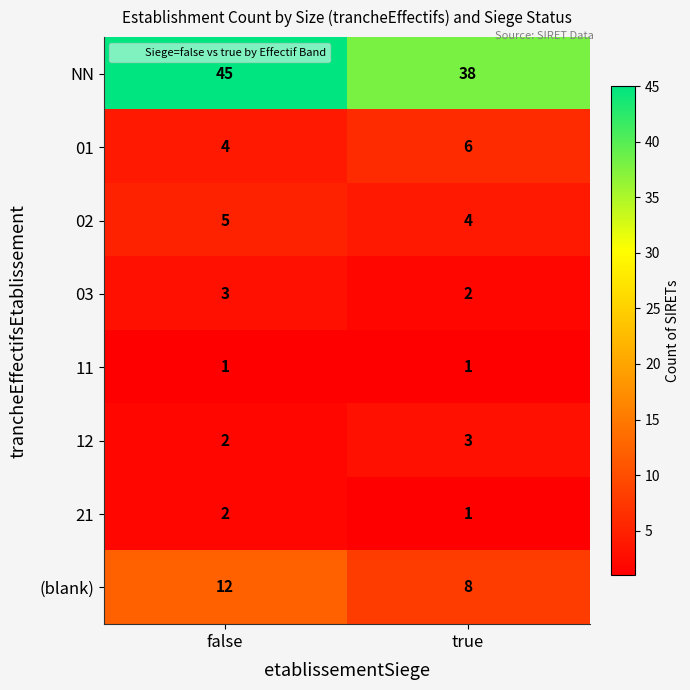

What is the sum of the NN values at true and false?

83